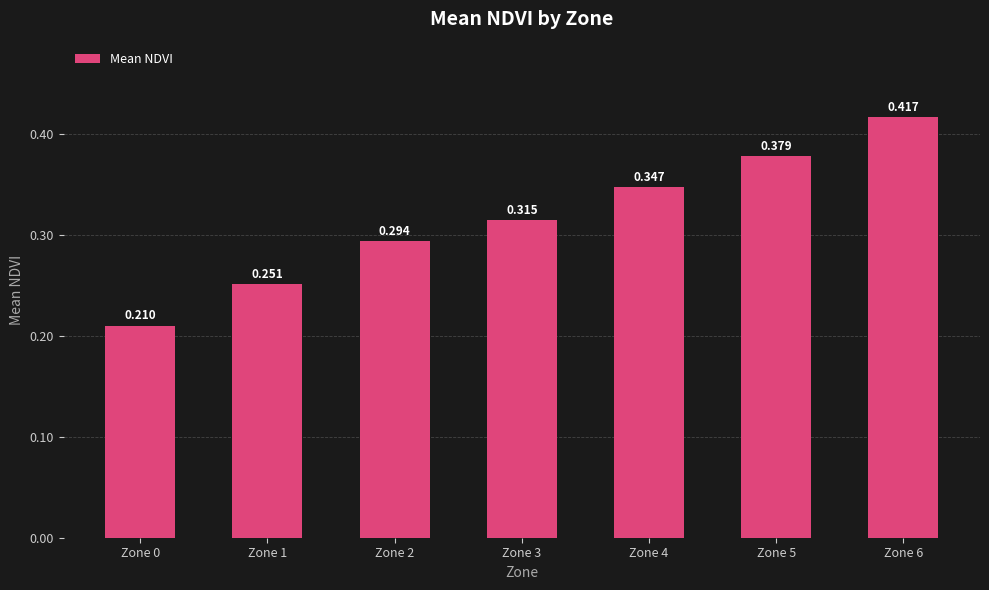

List the labels in order of value, largest first.

Zone 6, Zone 5, Zone 4, Zone 3, Zone 2, Zone 1, Zone 0